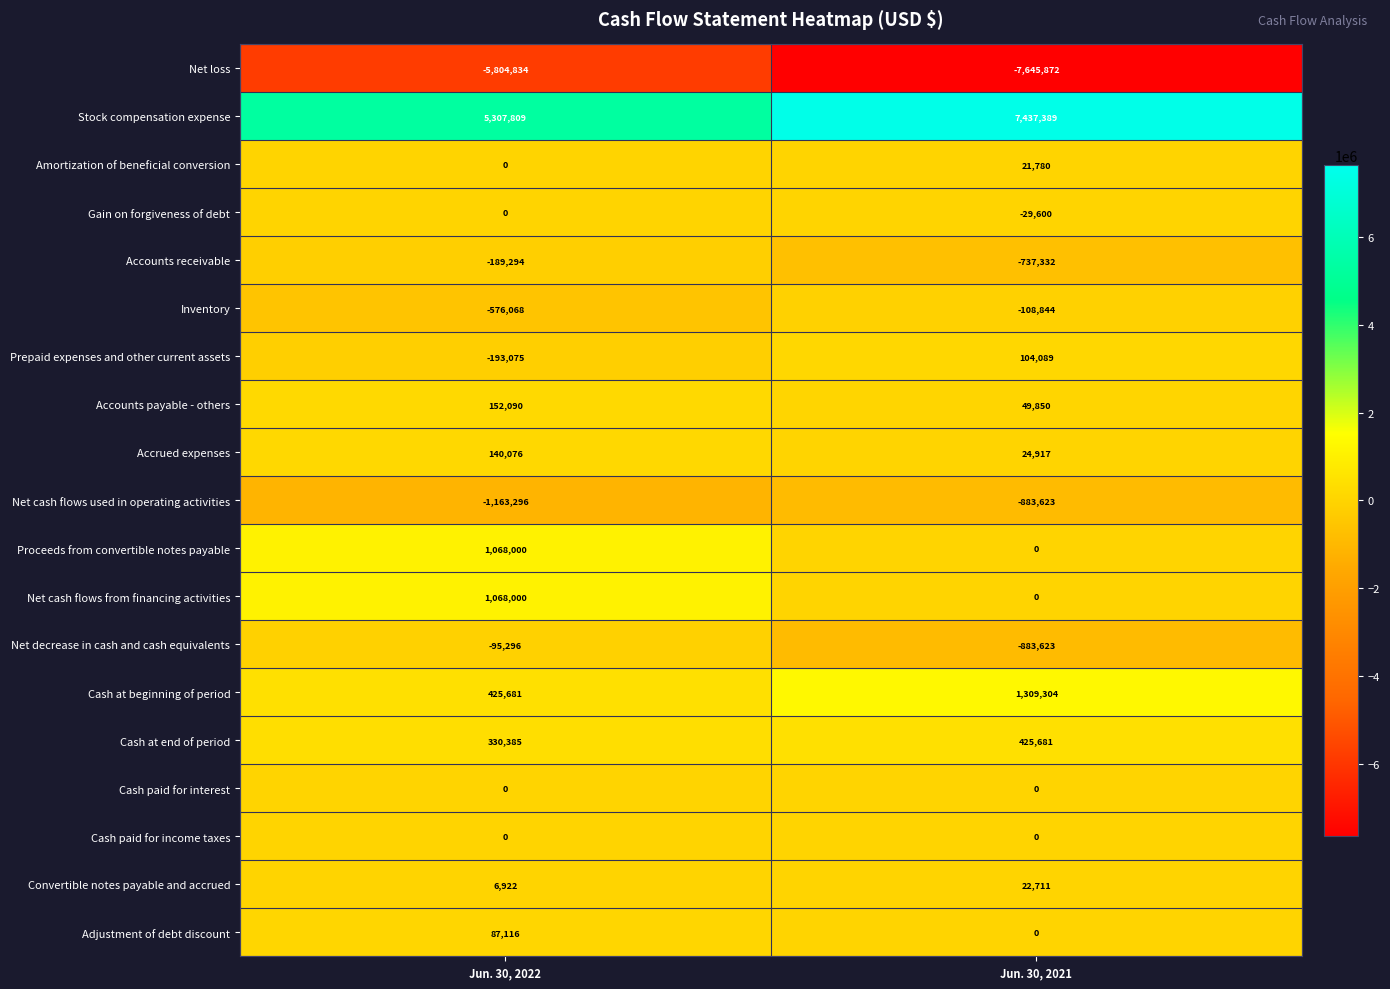

At which label is Inventory closest to -342456?

Jun. 30, 2022